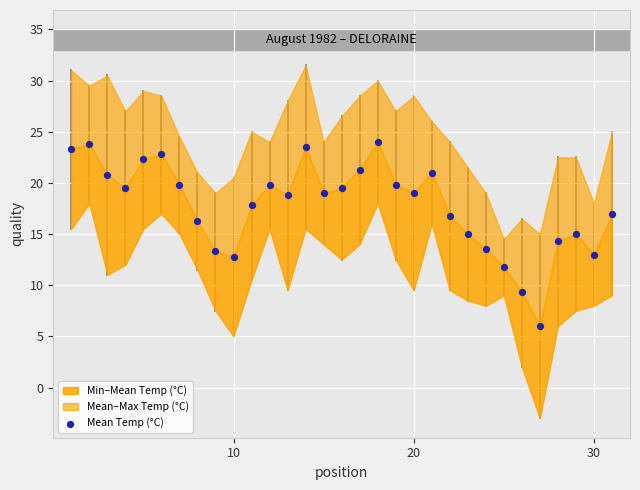

What is the range of X values (max minus min)?

30.0